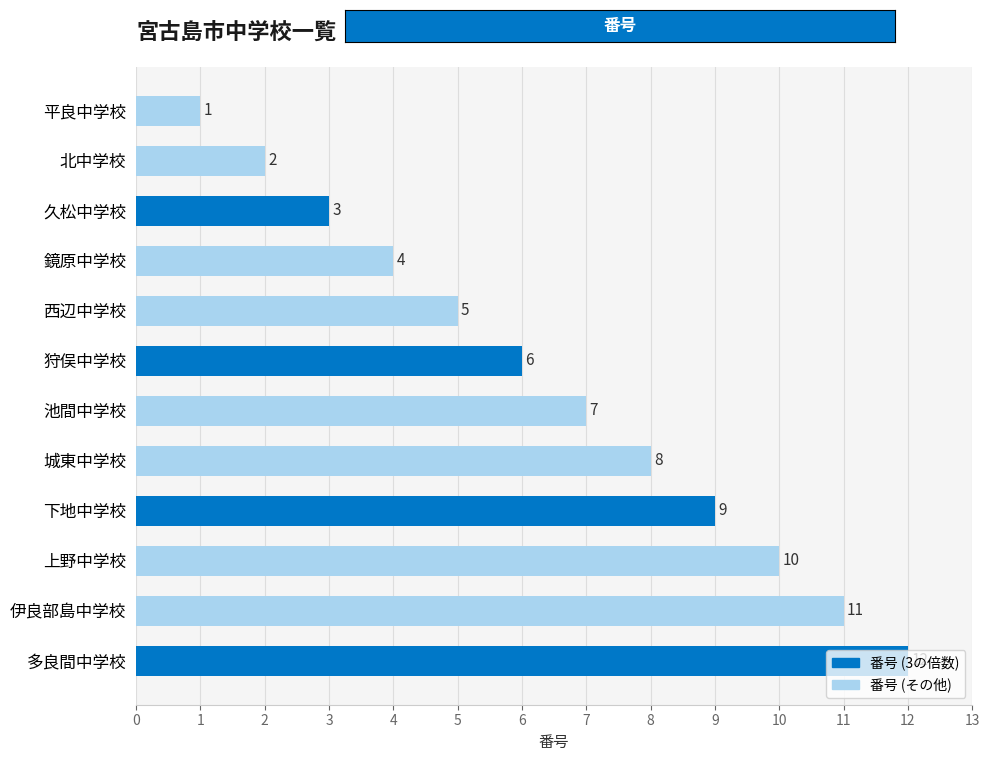

What position from the bottom is 久松中学校?

10